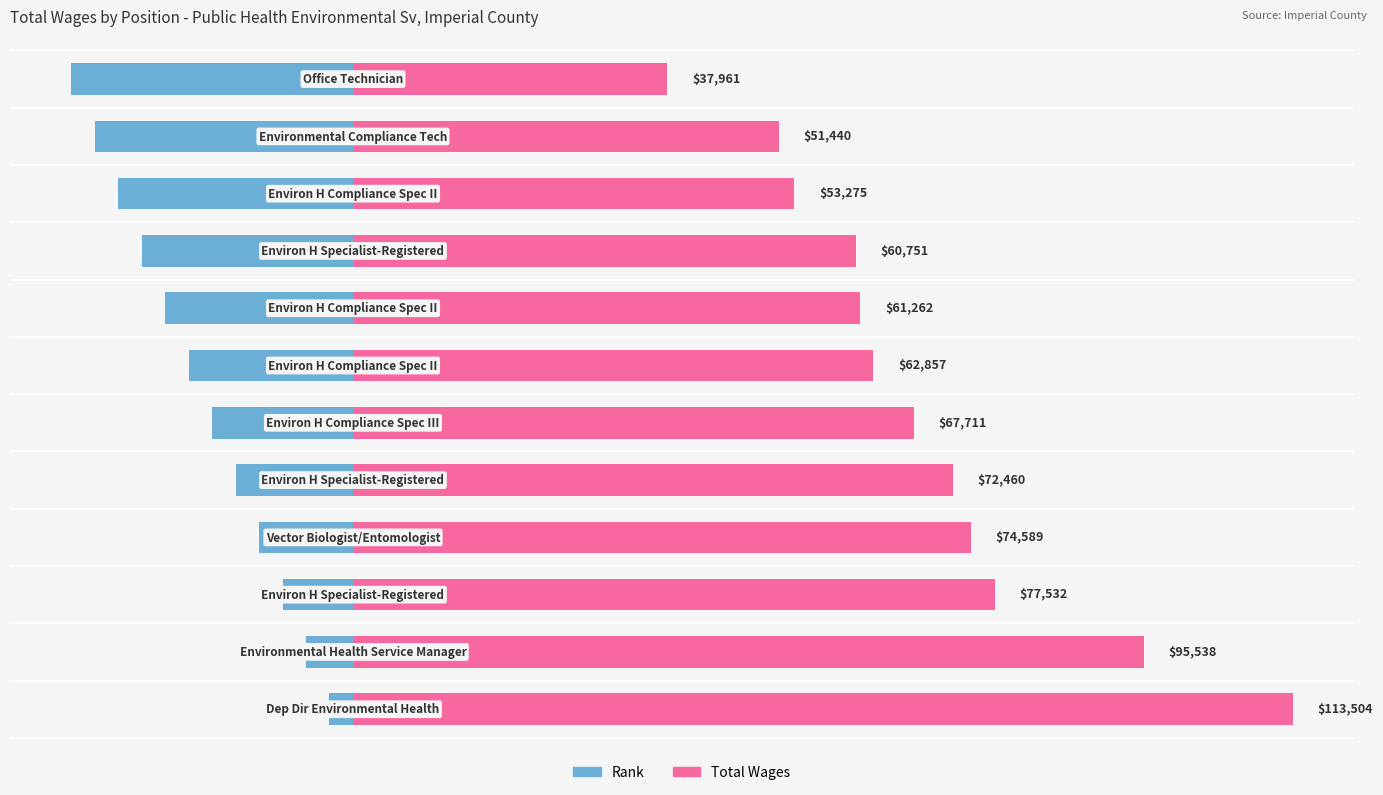

The value of Total Wages at 2 is 77532.0. True or false?

True